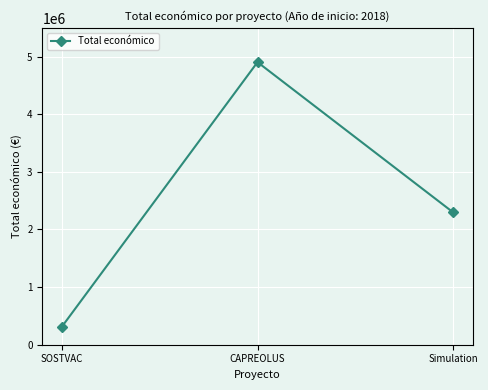

Approximately how many times larger is the value at SOSTVAC compared to Simulation?

0.1